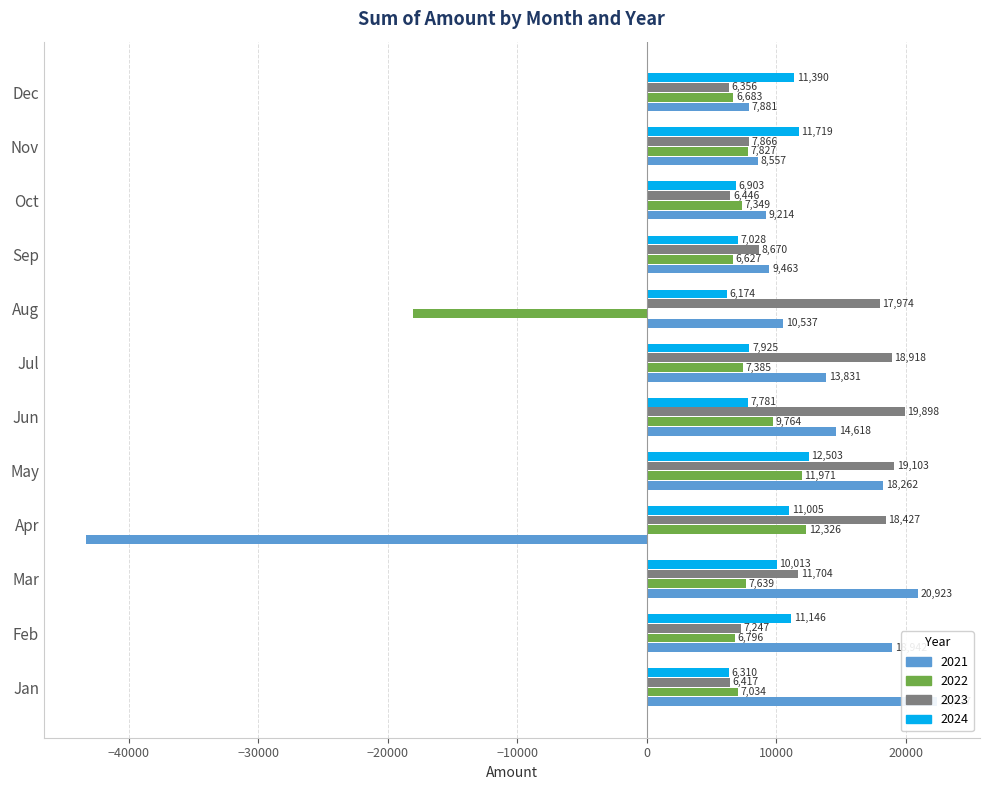

Which series changed the most between Mar and Nov?

2021